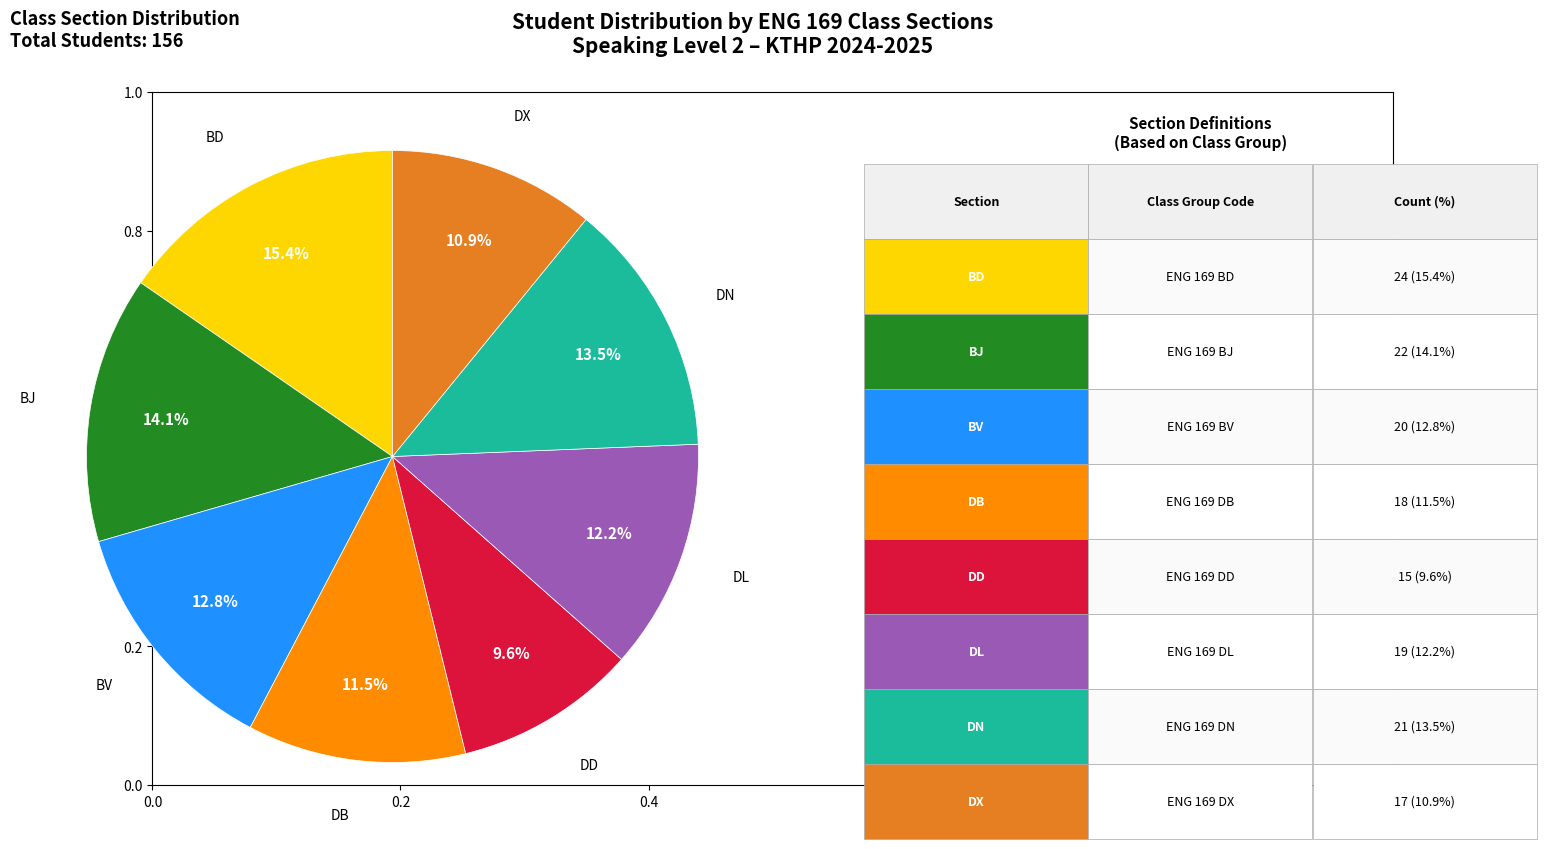

Does any single category account for the majority?

No